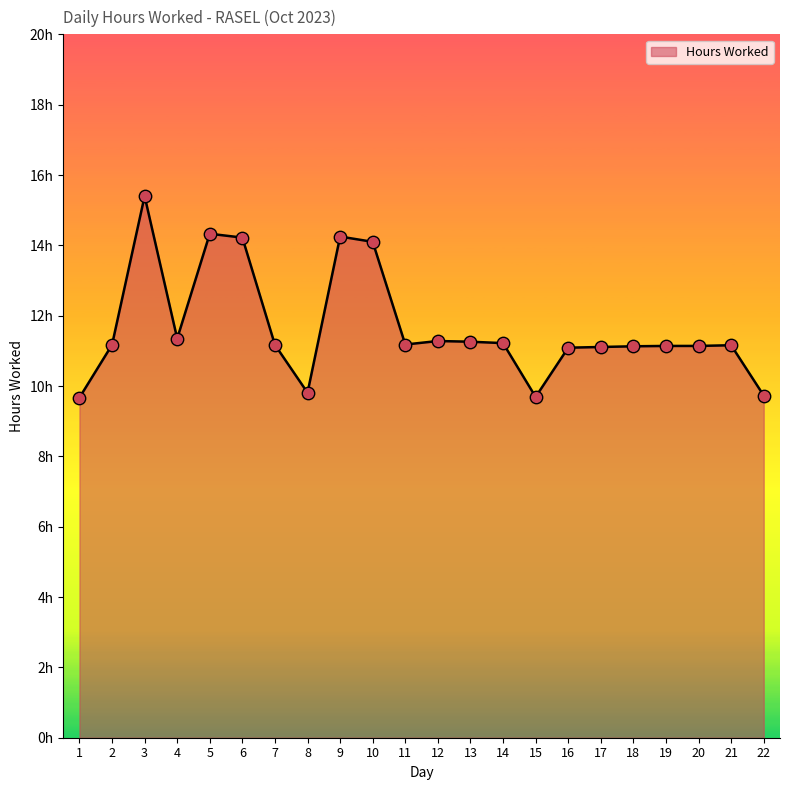

Between 14 and 15, which is larger?

14